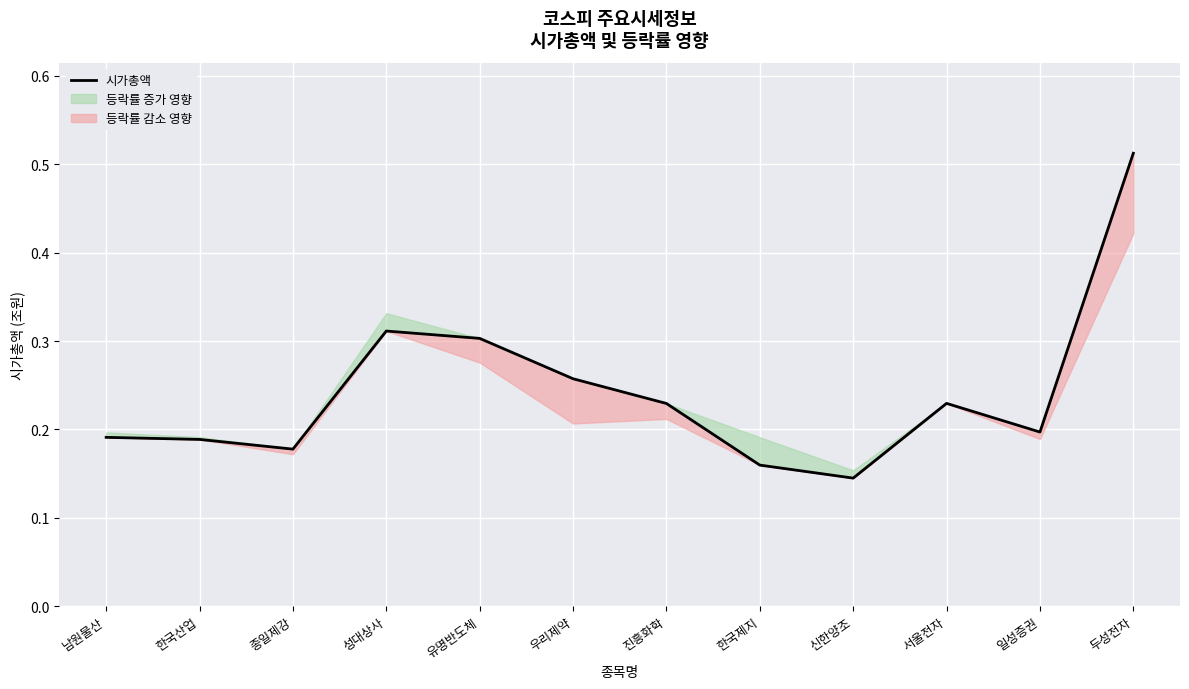

Reading left to right, list all the values displayed in this chart.

남원물산=0.2	한국산업=0.2	종일제강=0.2	성대상사=0.3	유명반도체=0.3	우리제약=0.3	진흥화학=0.2	한국제지=0.2	신한양조=0.1	서울전자=0.2	일성증권=0.2	두성전자=0.5